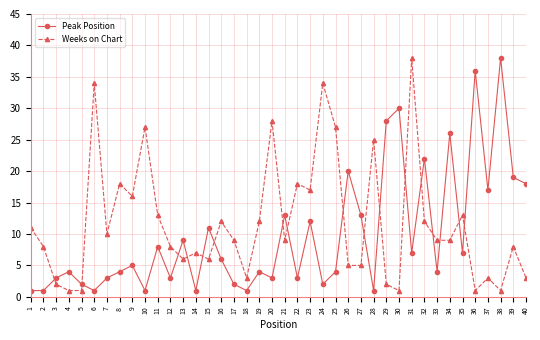

Reading left to right, extract all data points from this chart.

Peak Position: 1=1	2=1	3=3	4=4	5=2	6=1	7=3	8=4	9=5	10=1	11=8	12=3	13=9	14=1	15=11	16=6	17=2	18=1	19=4	20=3	21=13	22=3	23=12	24=2	25=4	26=20	27=13	28=1	29=28	30=30	31=7	32=22	33=4	34=26	35=7	36=36	37=17	38=38	39=19	40=18
Weeks on Chart: 1=11	2=8	3=2	4=1	5=1	6=34	7=10	8=18	9=16	10=27	11=13	12=8	13=6	14=7	15=6	16=12	17=9	18=3	19=12	20=28	21=9	22=18	23=17	24=34	25=27	26=5	27=5	28=25	29=2	30=1	31=38	32=12	33=9	34=9	35=13	36=1	37=3	38=1	39=8	40=3